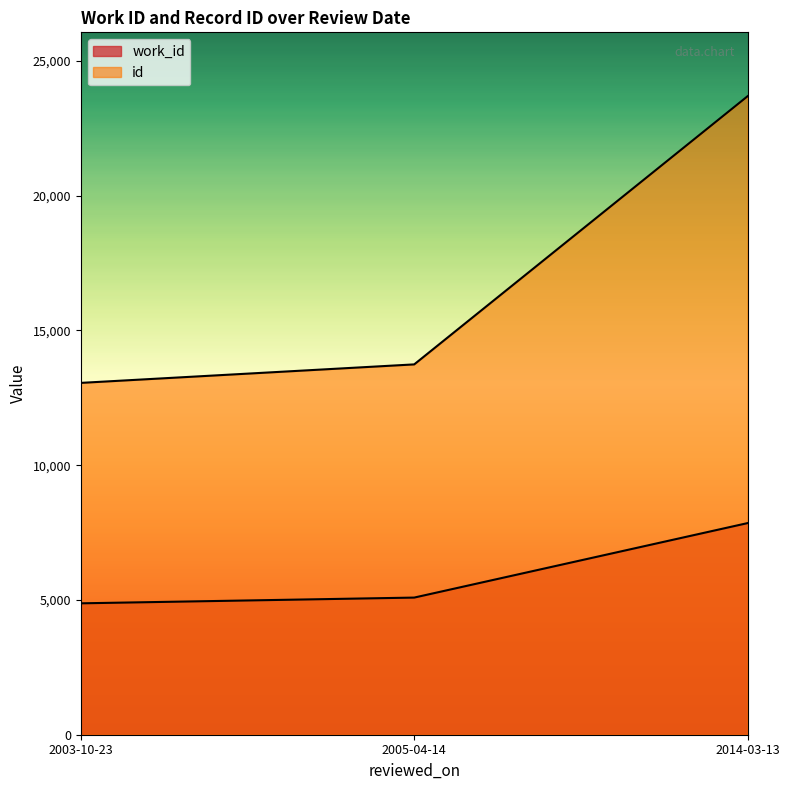

Does the chart have visible grid lines?

No